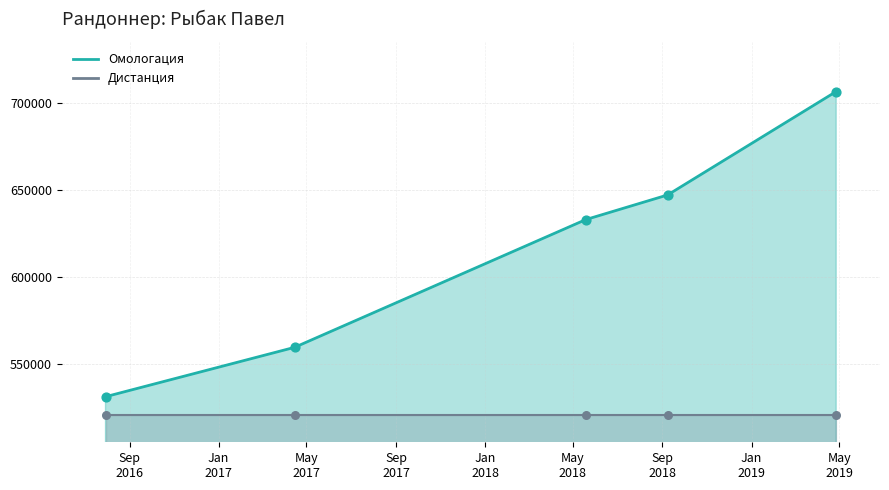

What is the change in value from 30.07.2016 to 27.04.2019?

+175708